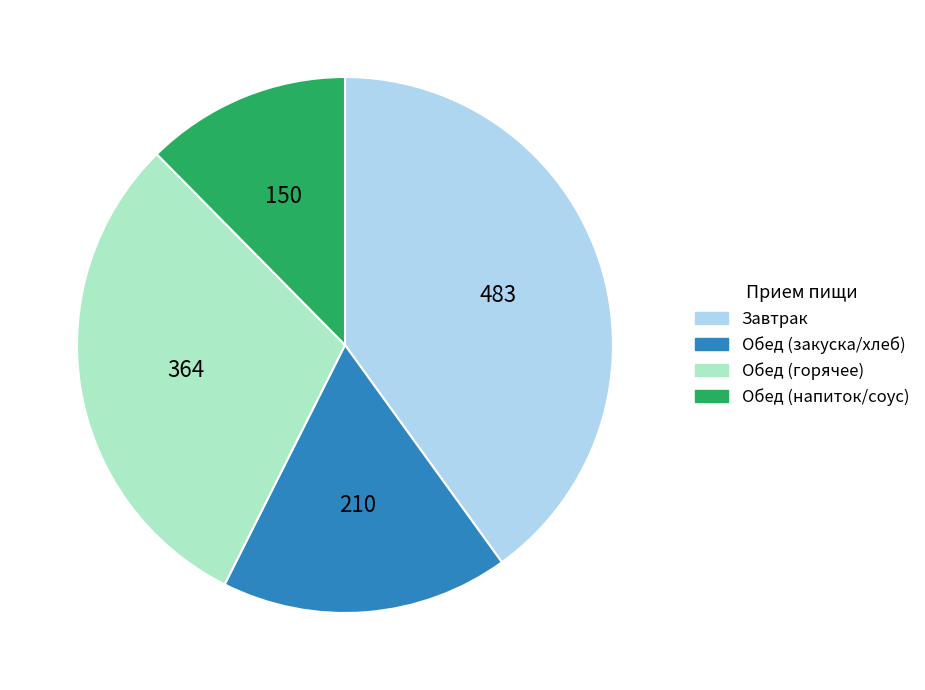

What is the largest slice in the pie chart?

Завтрак